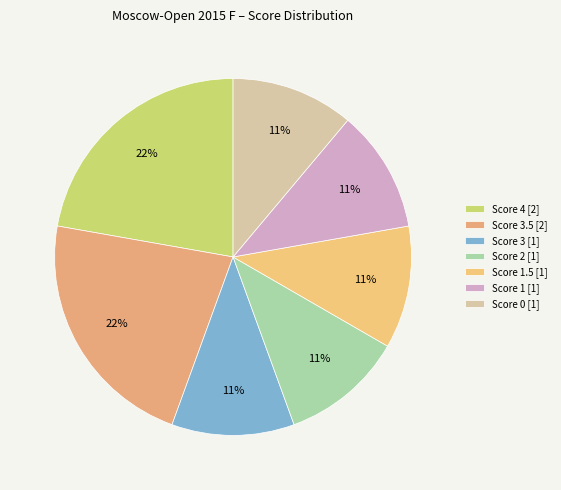

How many segments does this pie chart have?

7